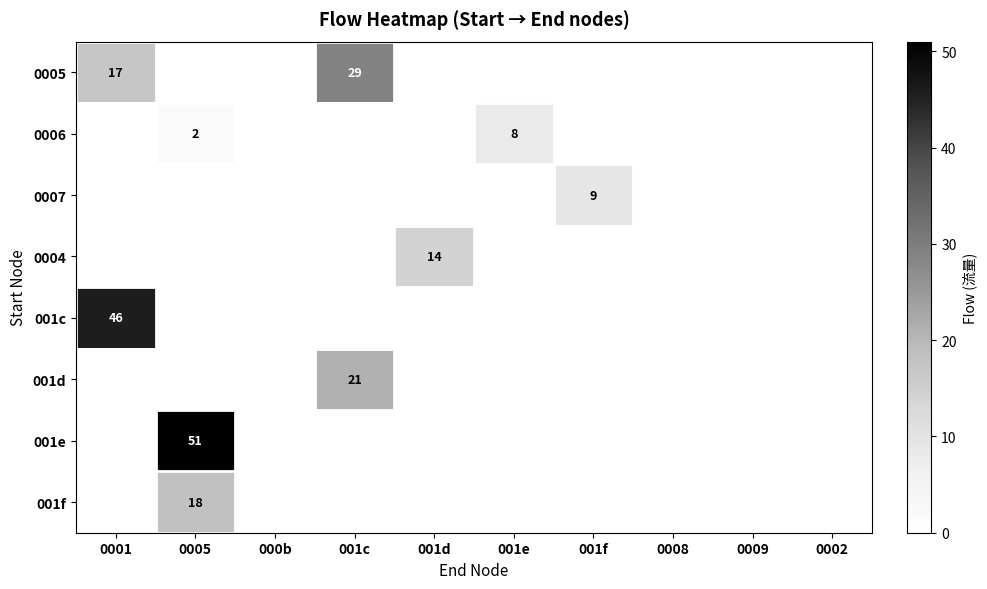

Where is 0005 nearest to the value 14?

0001